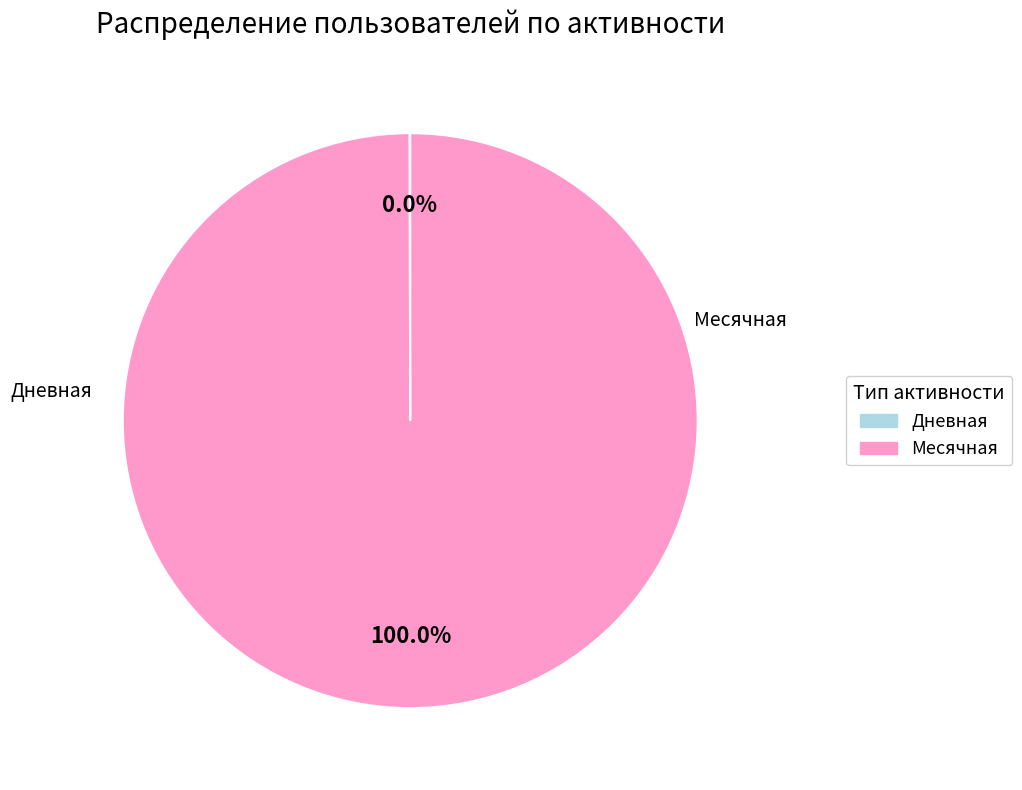

Which category has the biggest portion of the pie?

Месячная